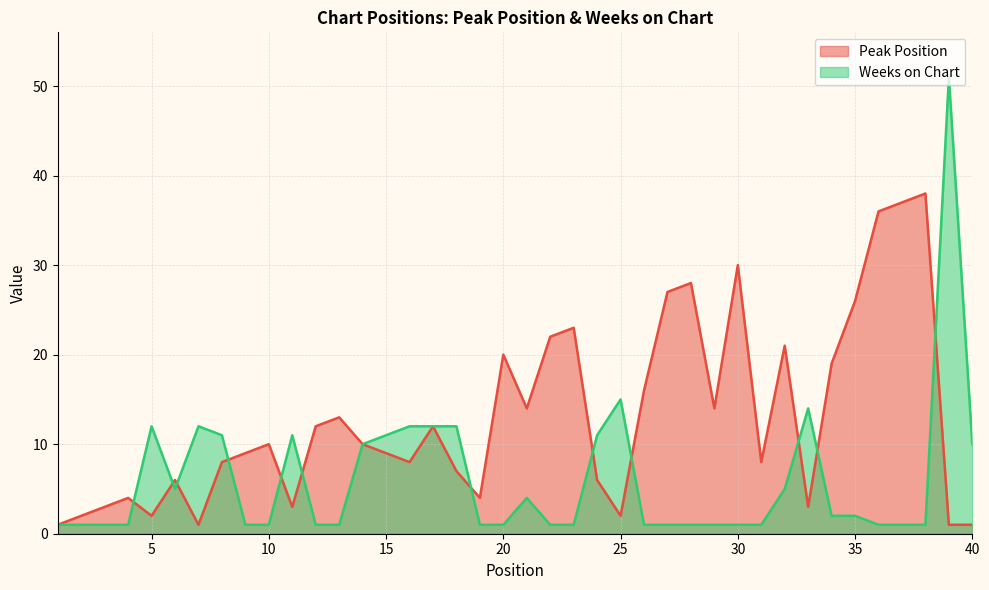

Where does the Peak Position series first go above 10?

12